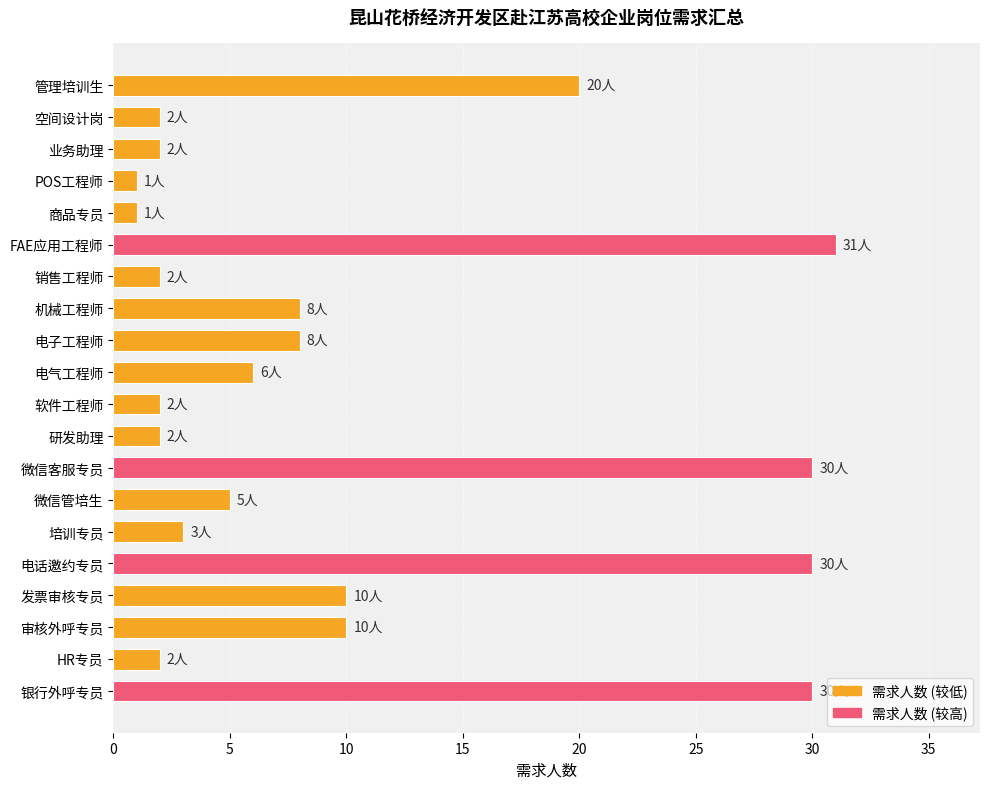

How many bars are there in total?

20